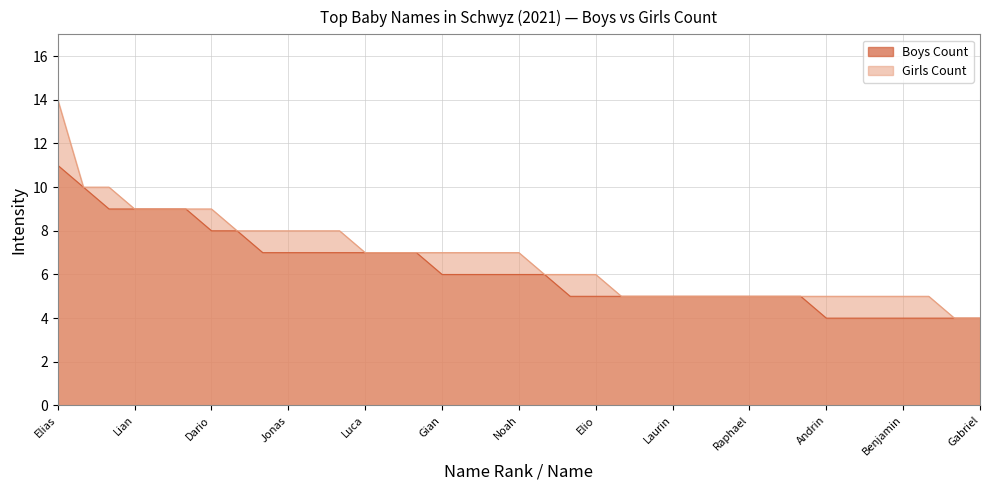

What is the label of the 33rd point from the left?

Ben